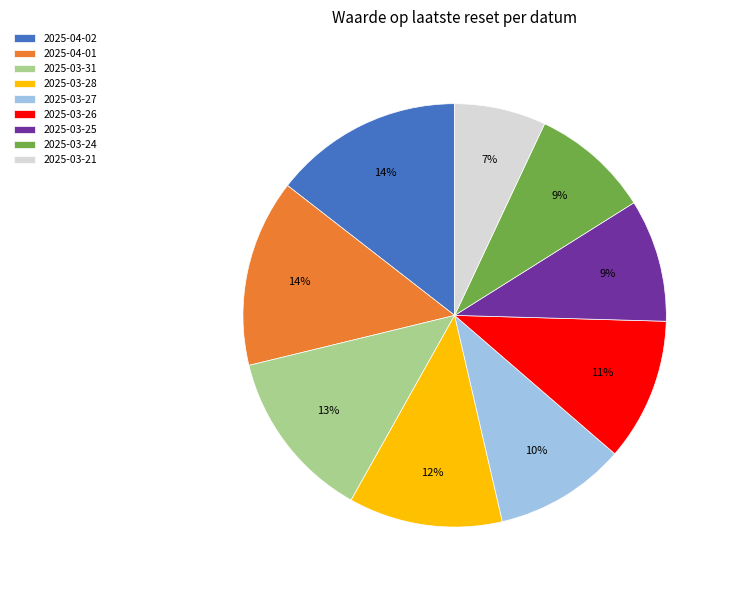

What percentage is the 2025-03-27 slice, to the nearest percent?

10%